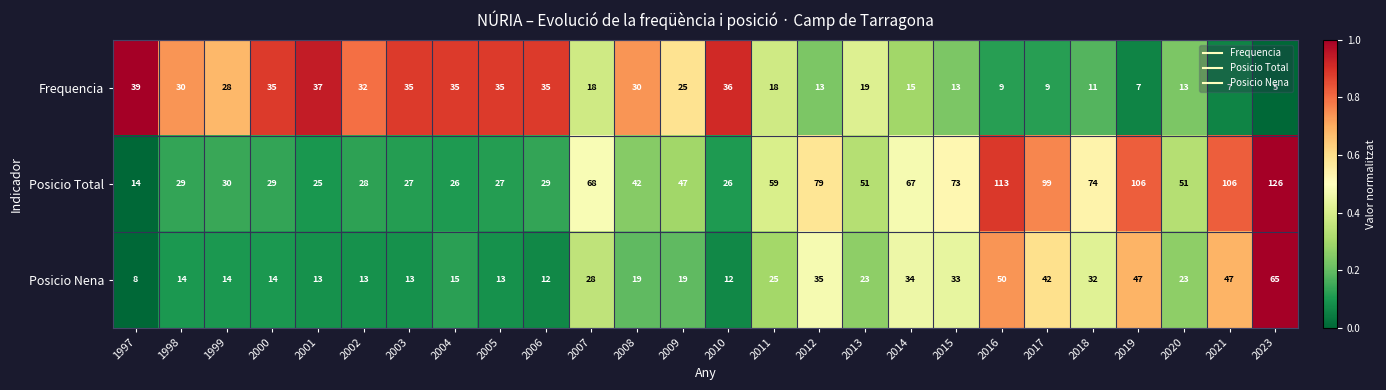

At which category is the sum across all series the highest?

2023